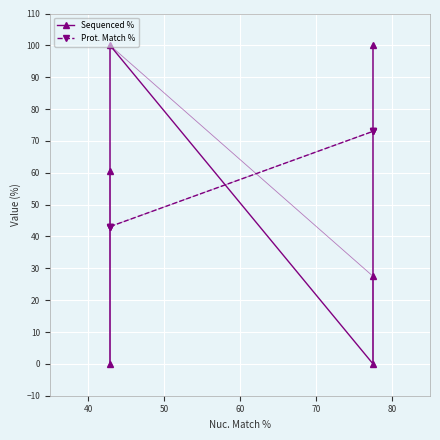

Reading left to right, what are all the values shown in this chart?

Sequenced %: 0.0	60.6	100.0	0.0	27.5	100.0
Prot. Match %: 43.1	43.1	43.1	73.0	73.0	73.0